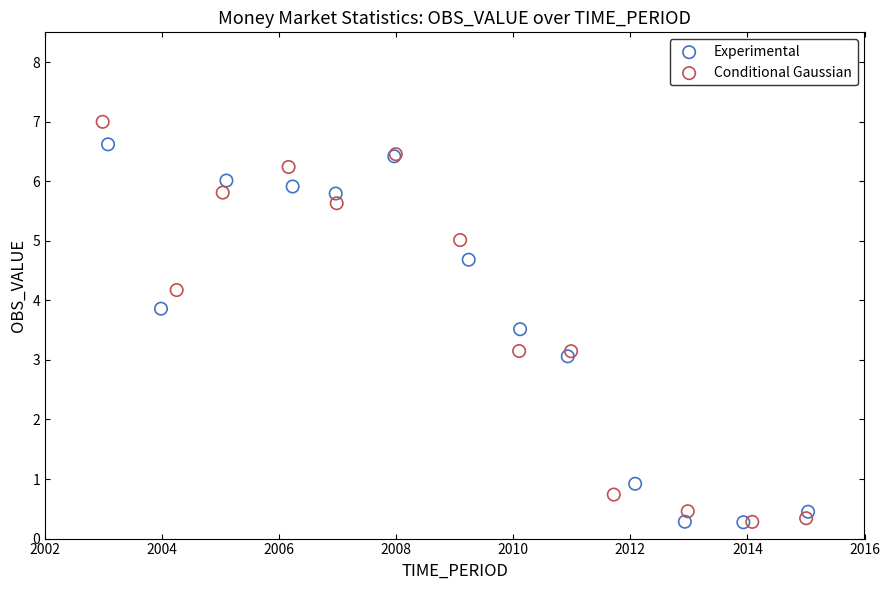

Which series has the widest spread of Y values?

Conditional Gaussian